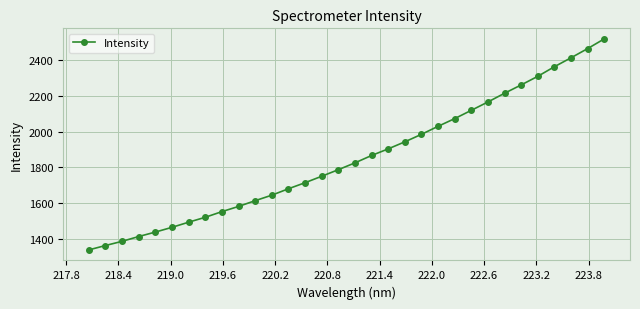

What is the value of the 10th point from the left?

1581.6